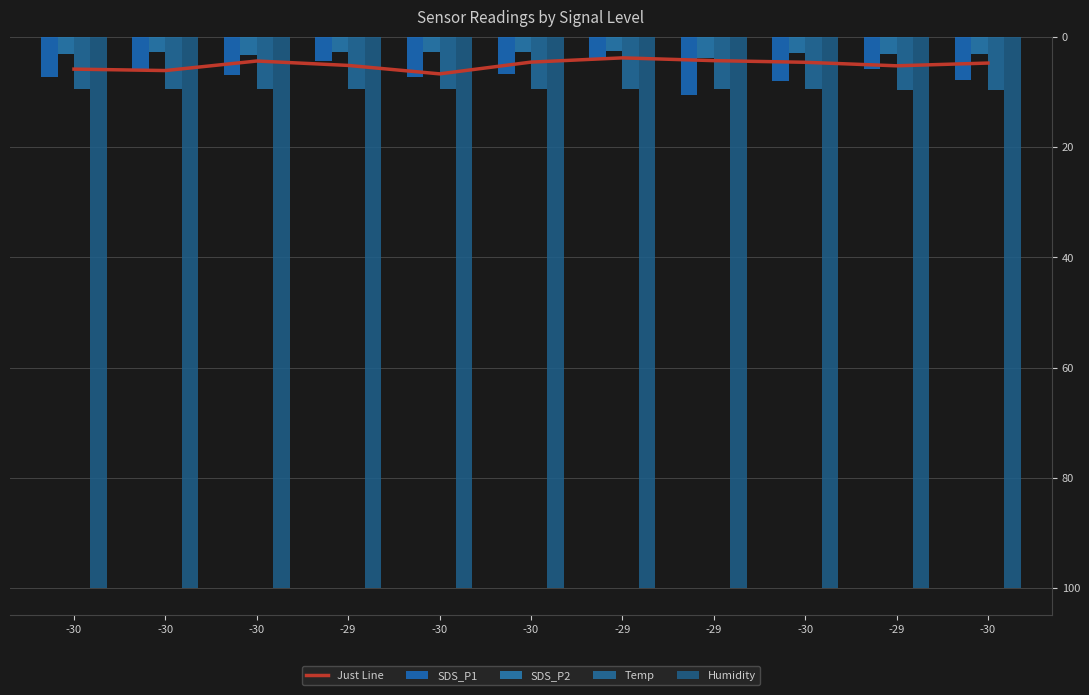

Does the chart contain stacked bars?

No